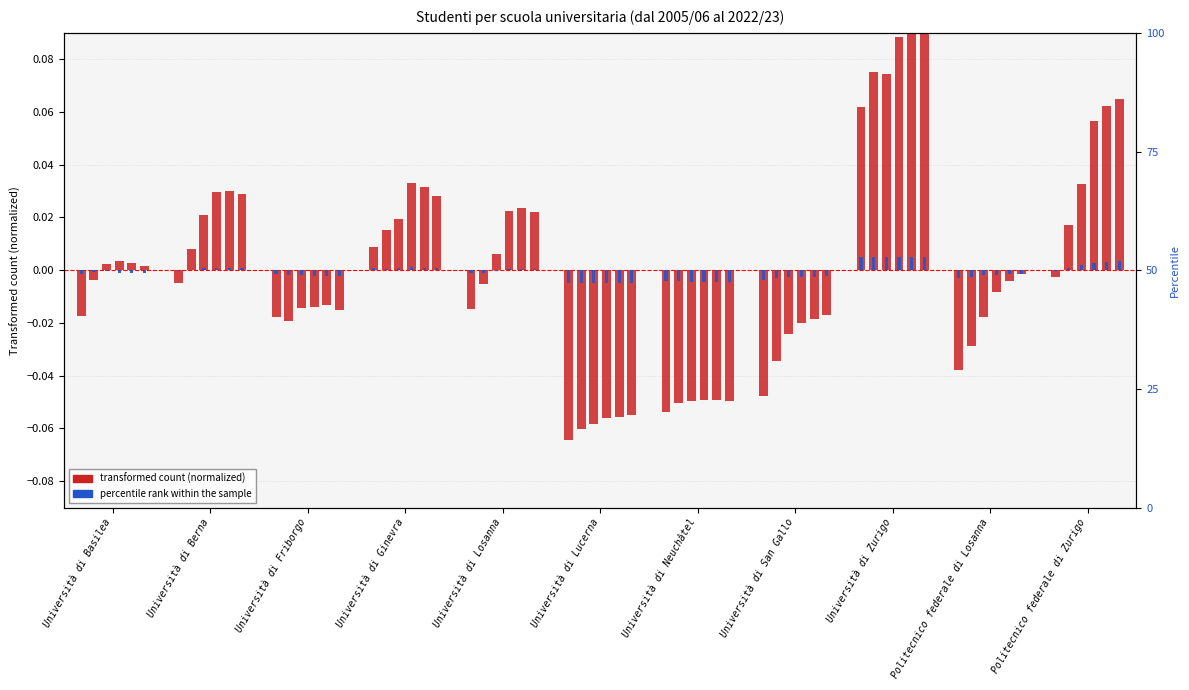

Does the chart contain stacked bars?

No